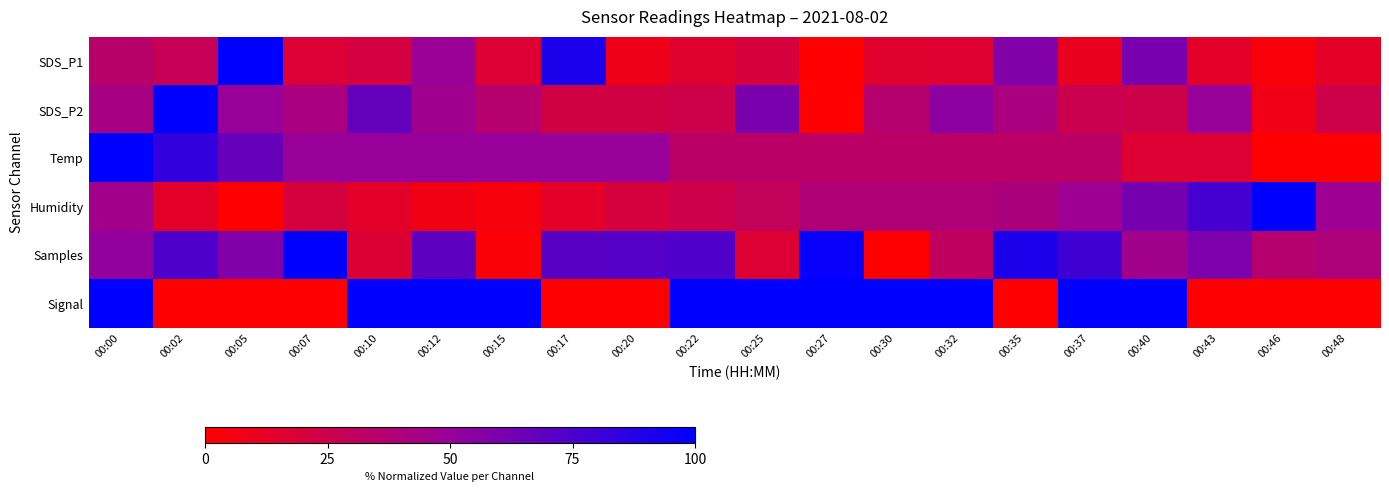

What is the total value across all series at 00:43?

216.9